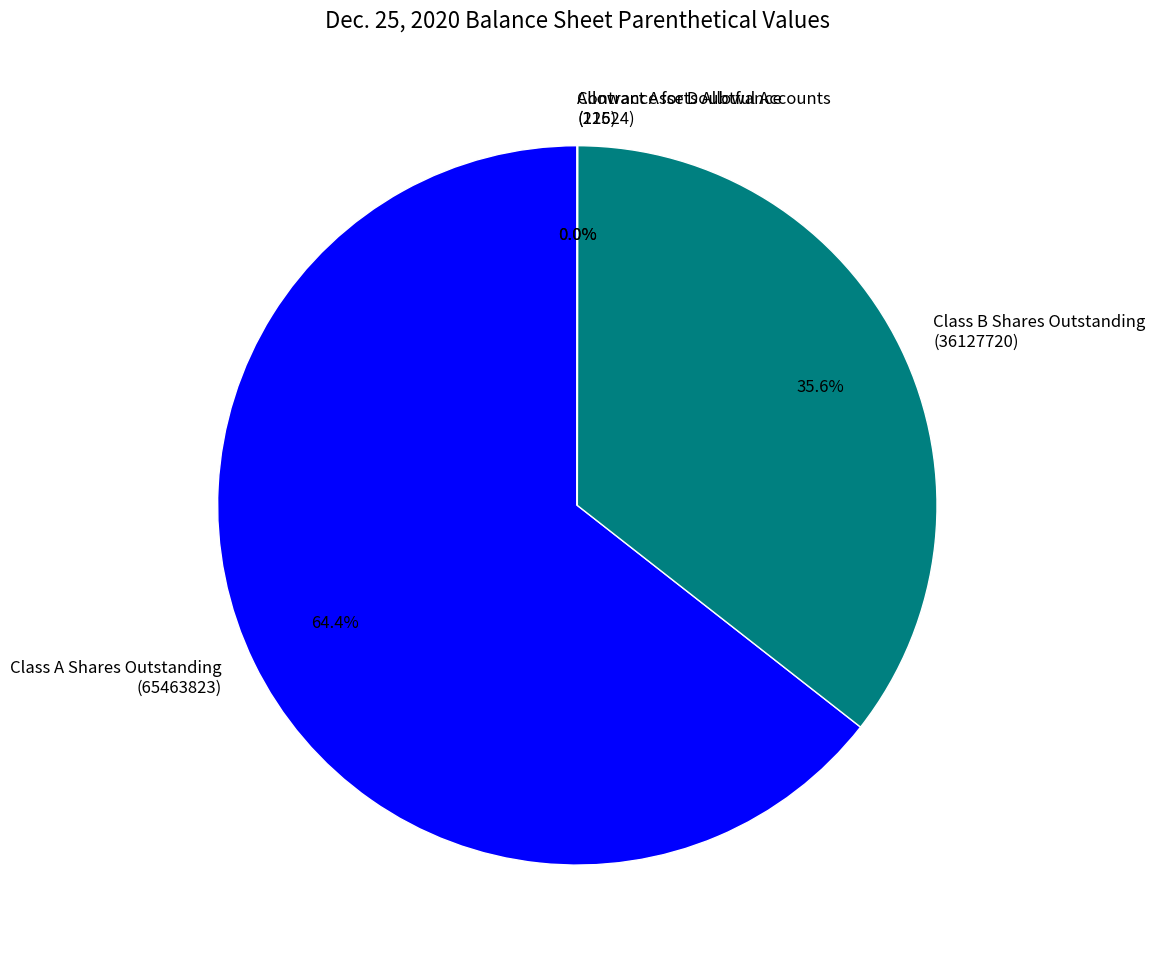

Which category accounts for the majority?

Class A Shares Outstanding (65463823)